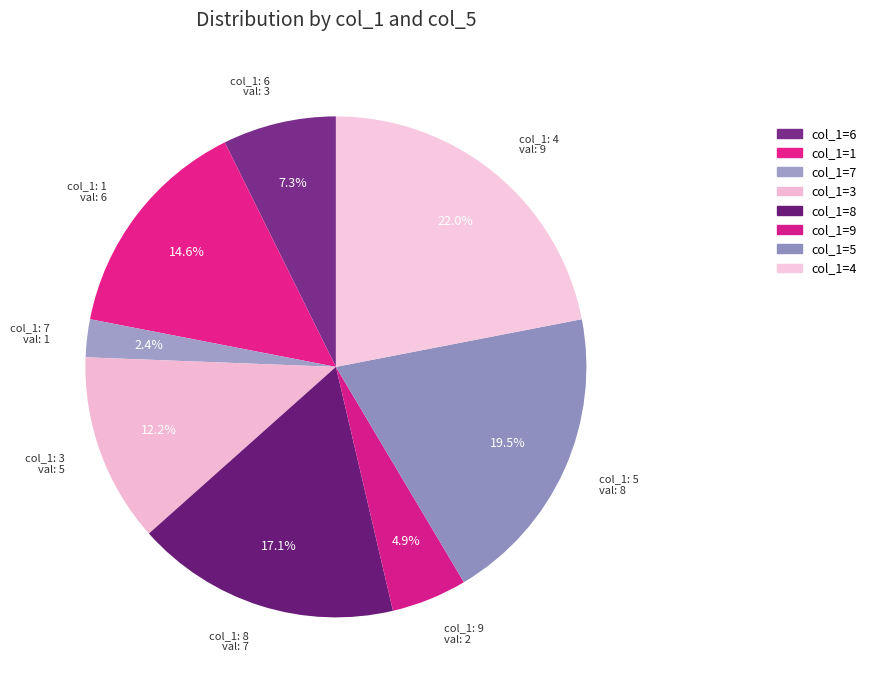

Count the number of slices in the pie.

8